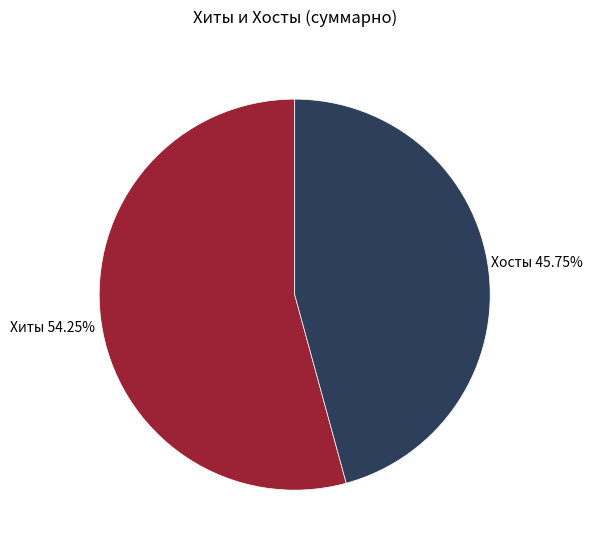

Is the sum of Хиты and Хосты greater than half?

Yes